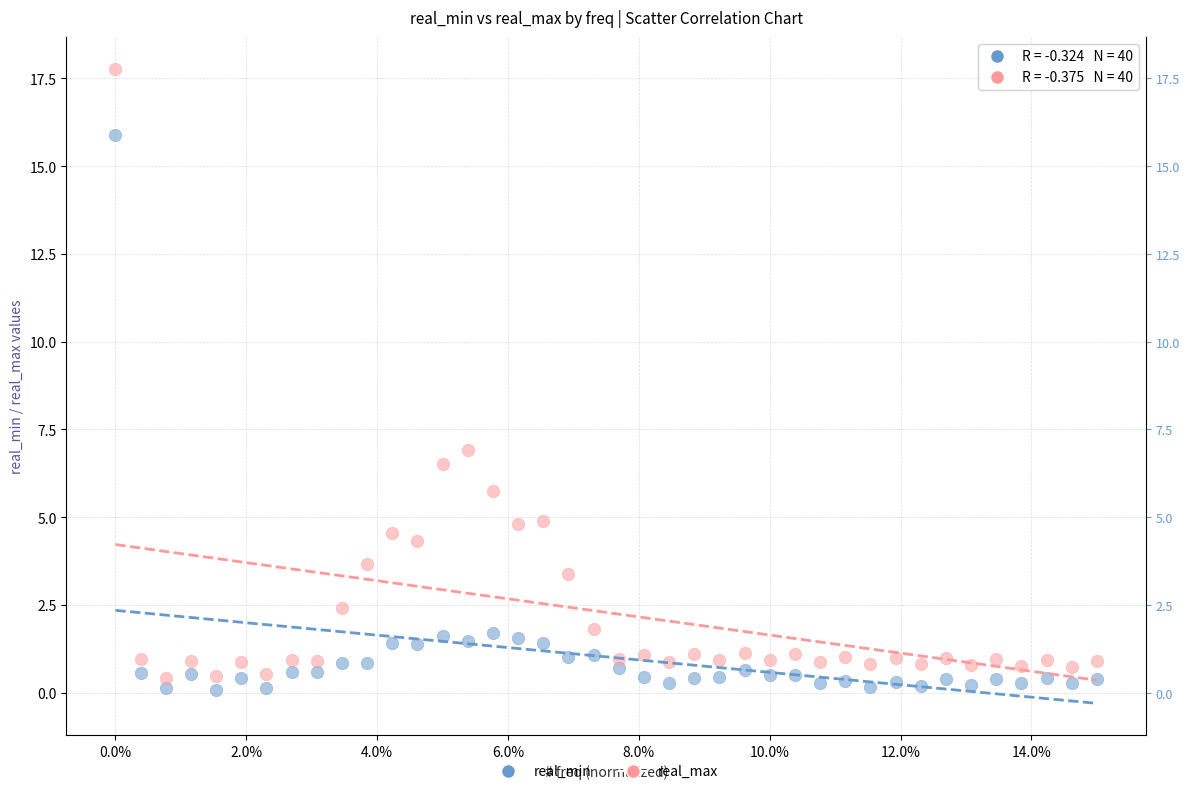

Which series reaches the maximum Y coordinate?

real_max